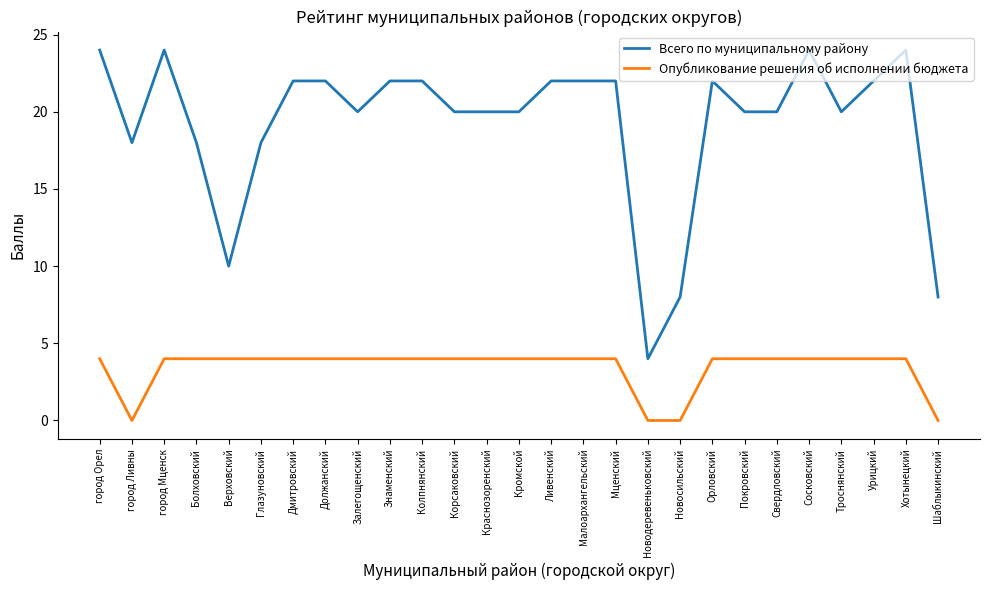

Where does the Всего по муниципальному району series first go above 20?

город Орел